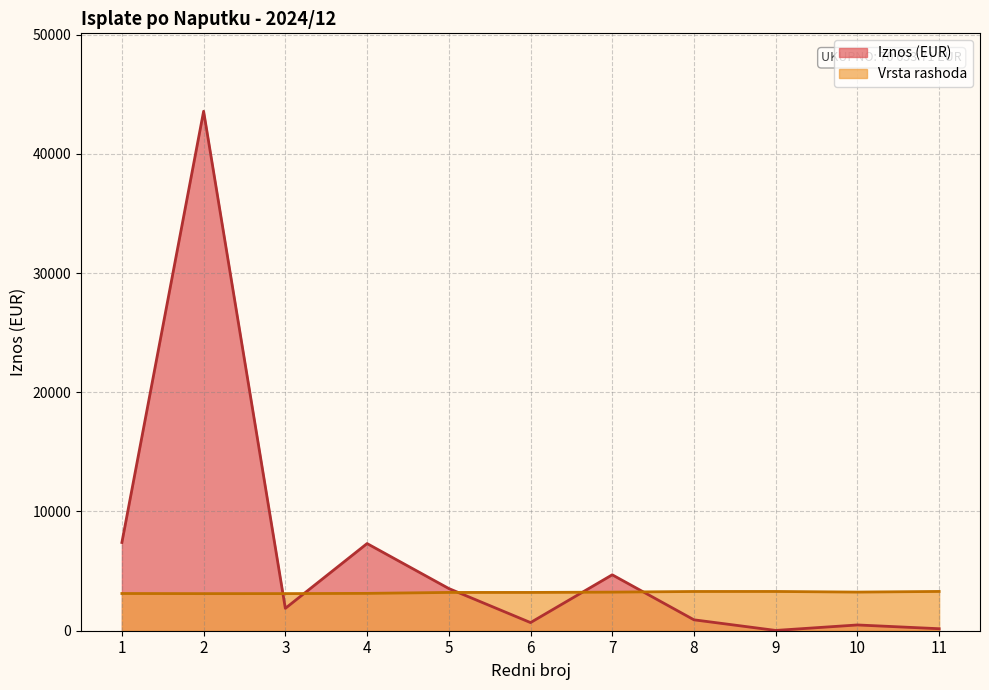

List the series in order of their peak value, lowest first.

Vrsta rashoda, Iznos